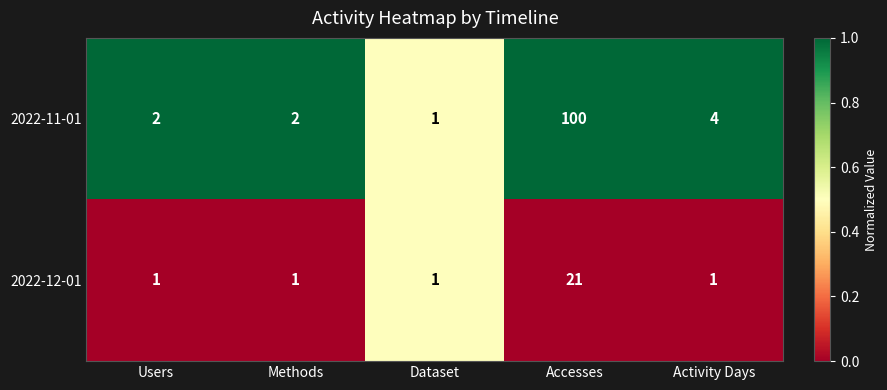

Which series has the widest spread of values?

2022-11-01